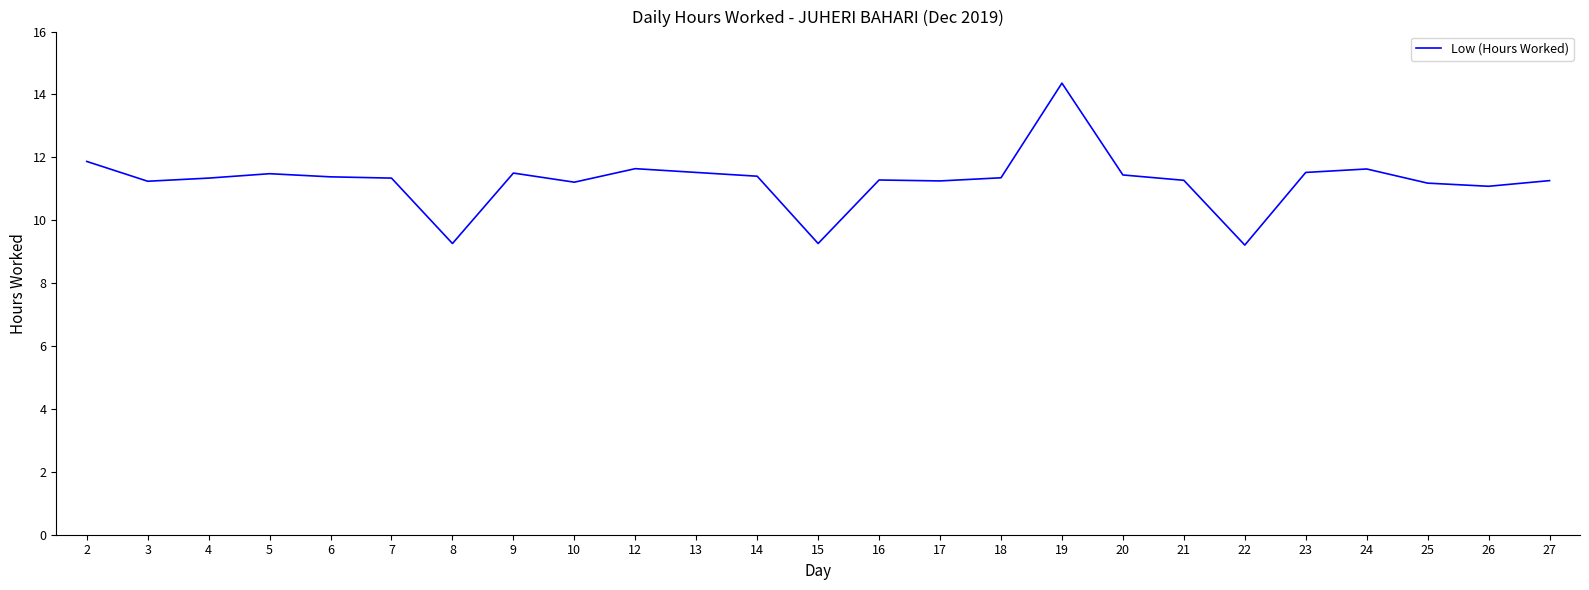

What is the difference between the second highest and minimum values?

2.7